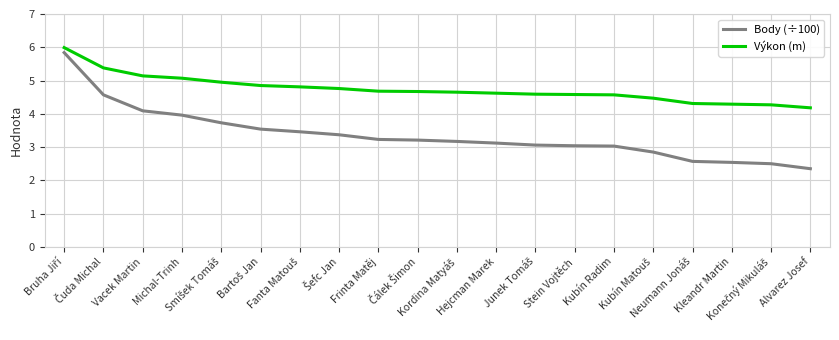

List the series in order of their overall mean, lowest first.

Body (÷100), Výkon (m)